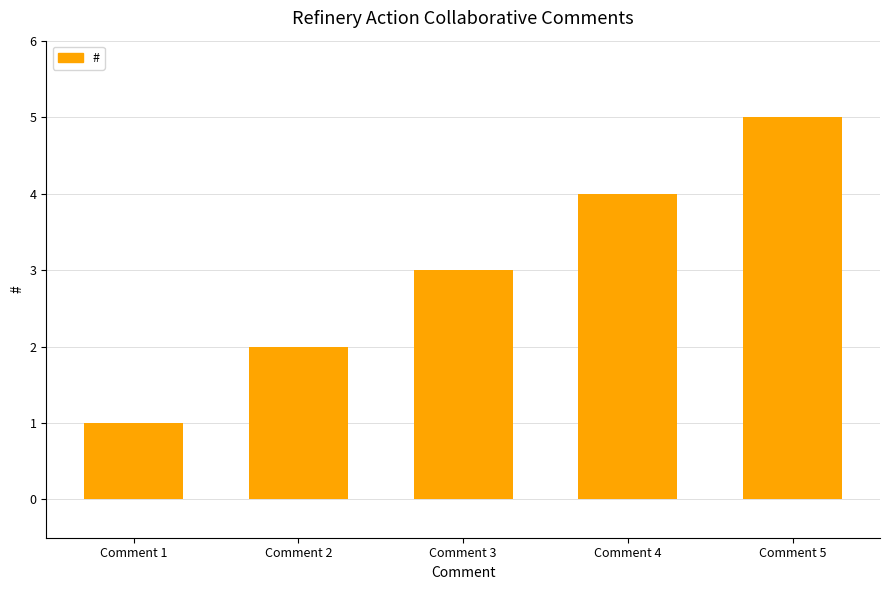

Reading left to right, extract all data points from this chart.

Comment 1=1	Comment 2=2	Comment 3=3	Comment 4=4	Comment 5=5